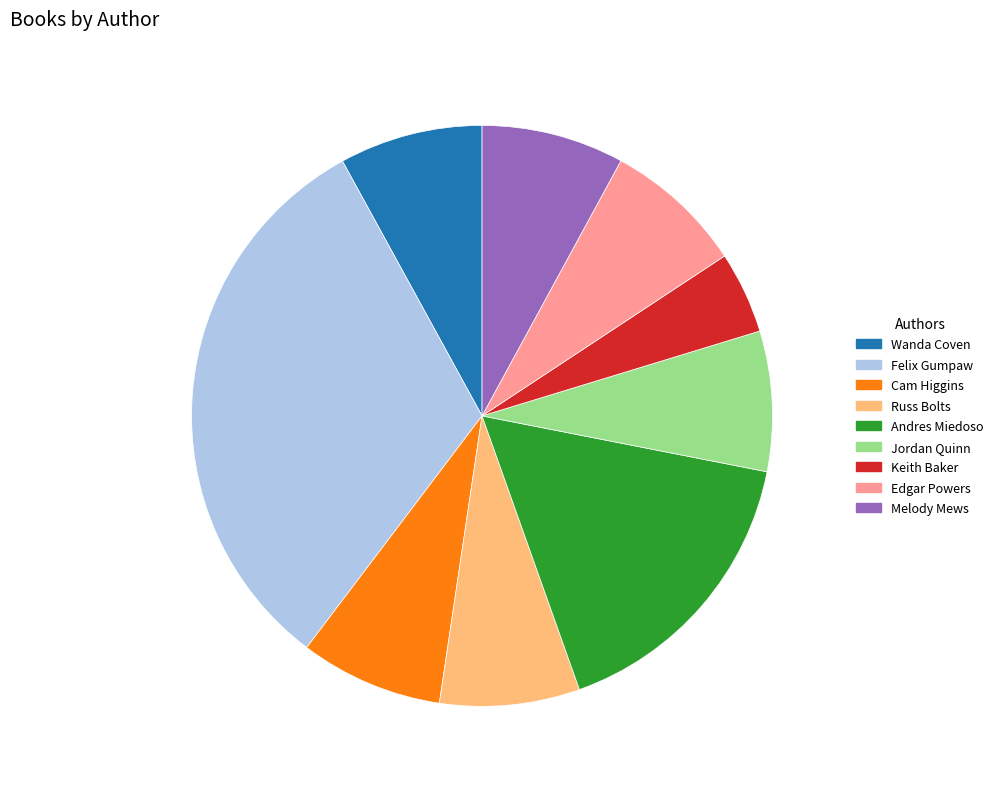

Is there any slice that represents more than half of the pie?

No